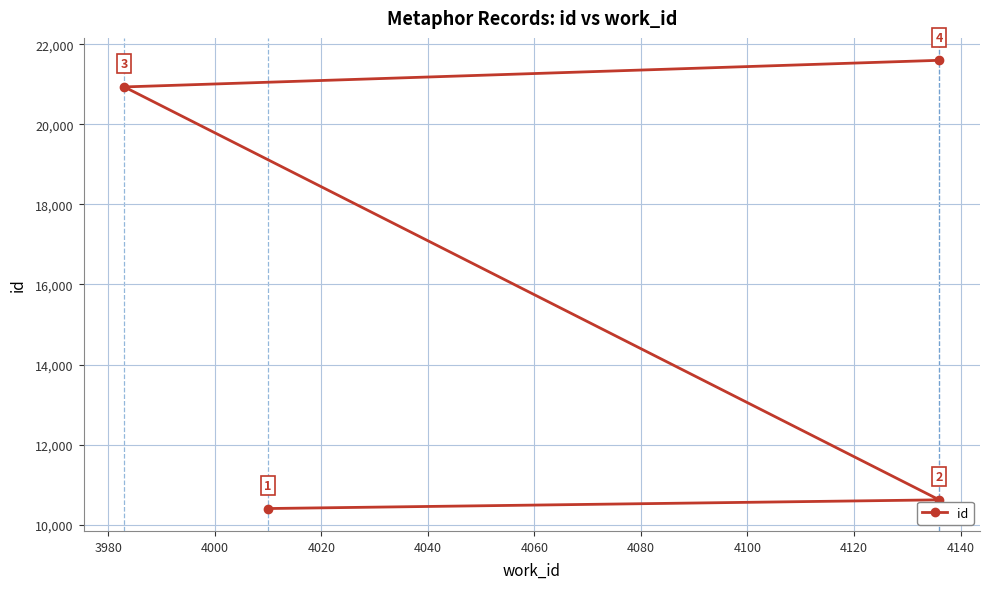

What is the difference between the maximum and minimum values?

11192